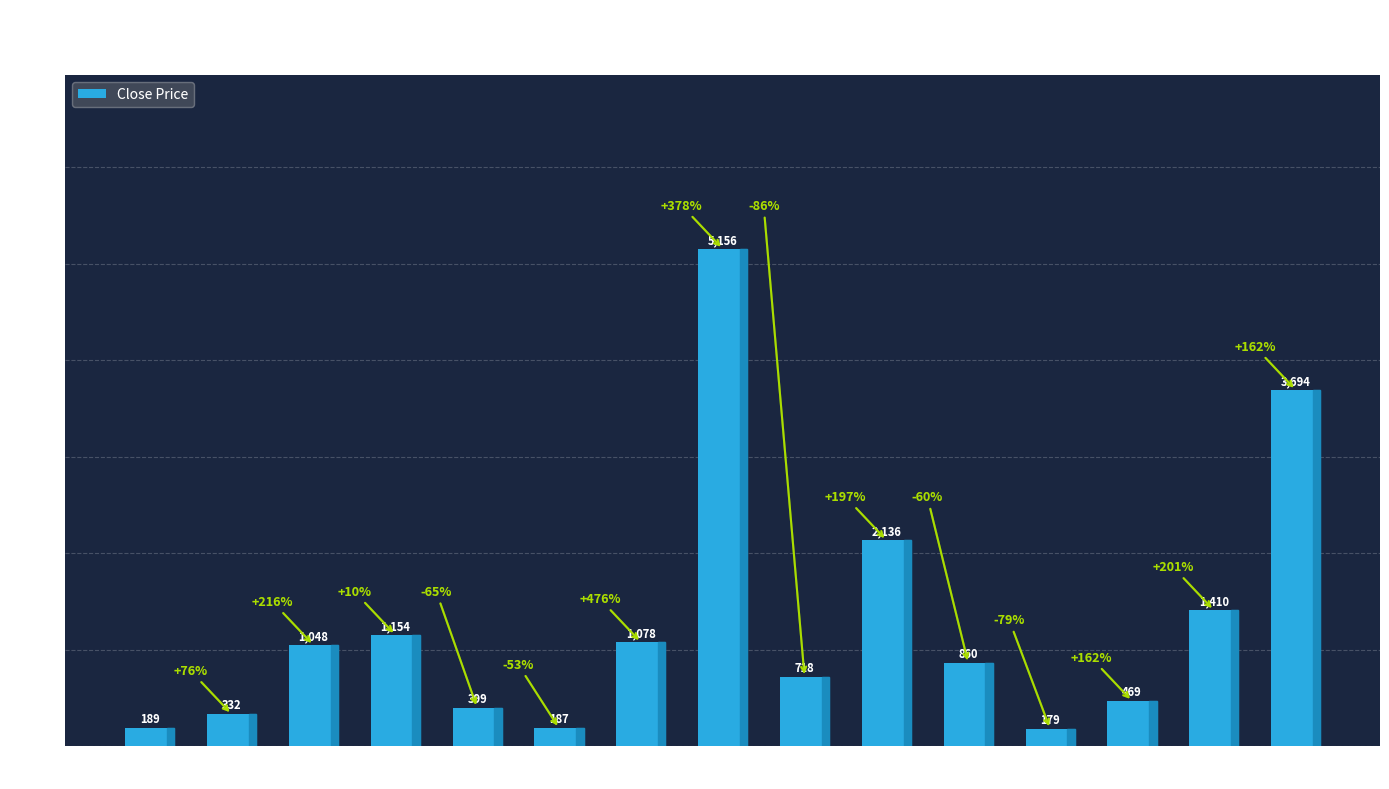

What is the minimum value shown in the chart?

179